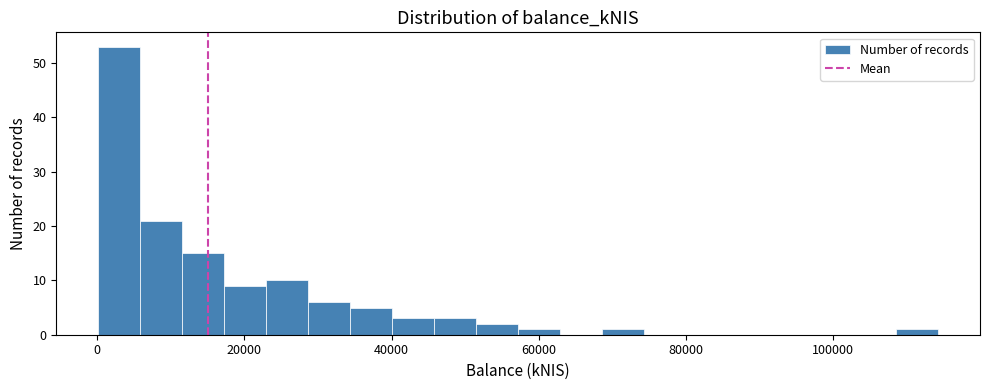

Around what value on the x-axis is the tallest bar? Give the approximate position of its centre, as read against the axis.

2000